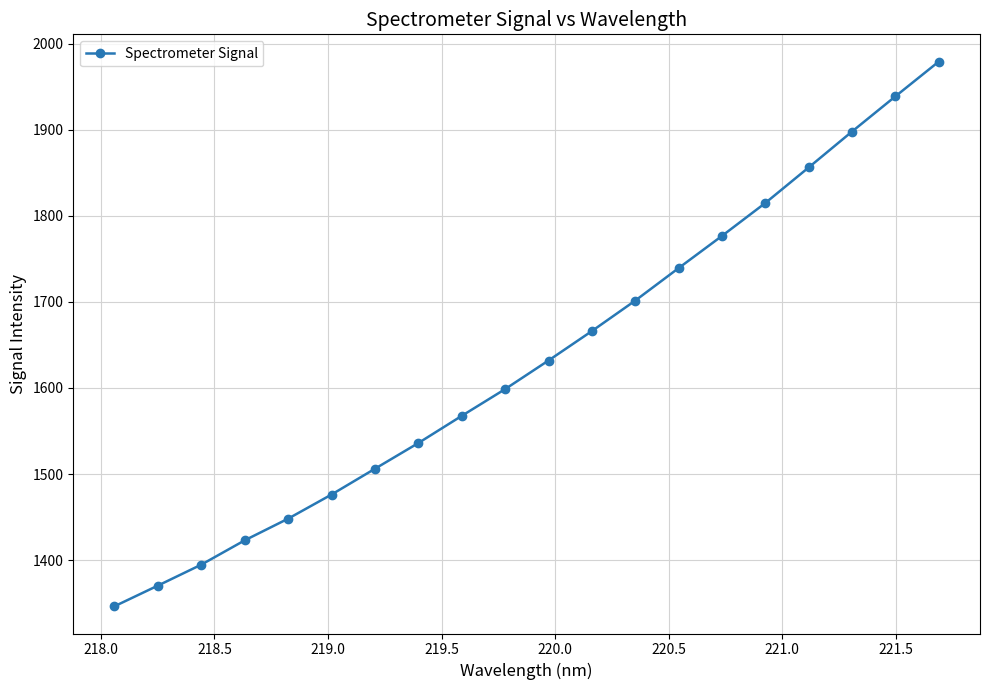

What is the average value?

1633.5